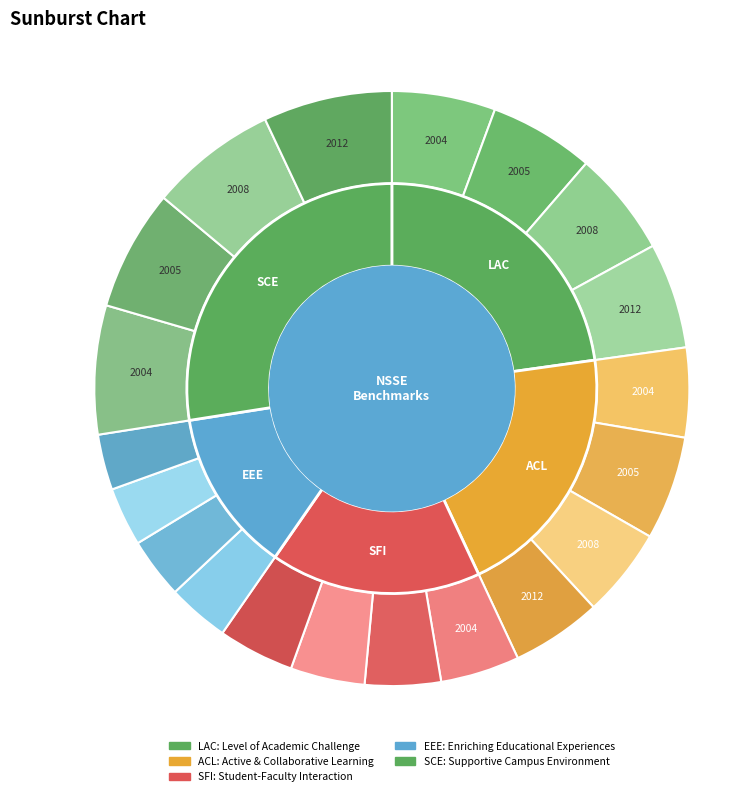

To the nearest percent, what portion does 2004 represent?

26%